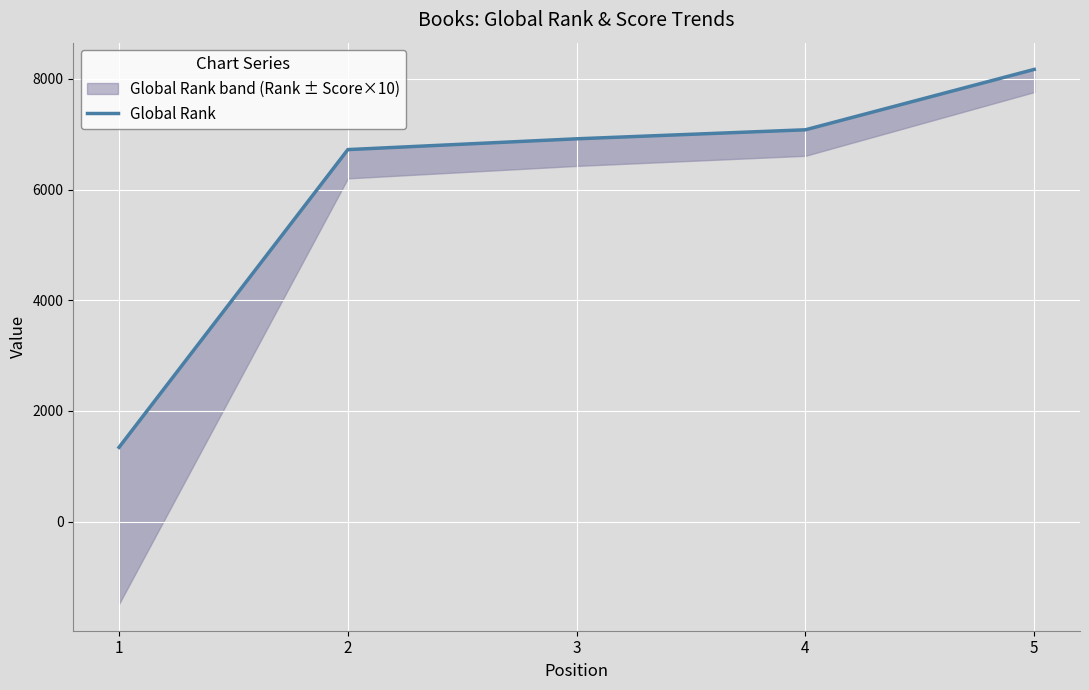

How many values are below 6916?

2